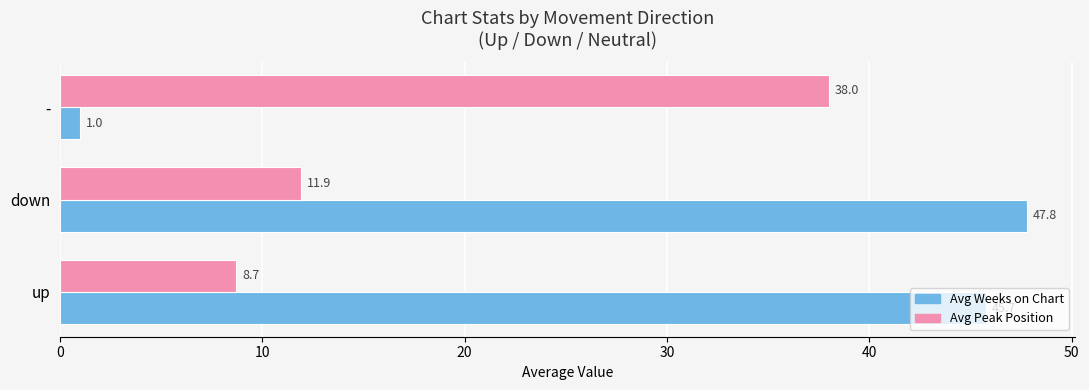

What is the spread (max minus min) of values at -?

37.0